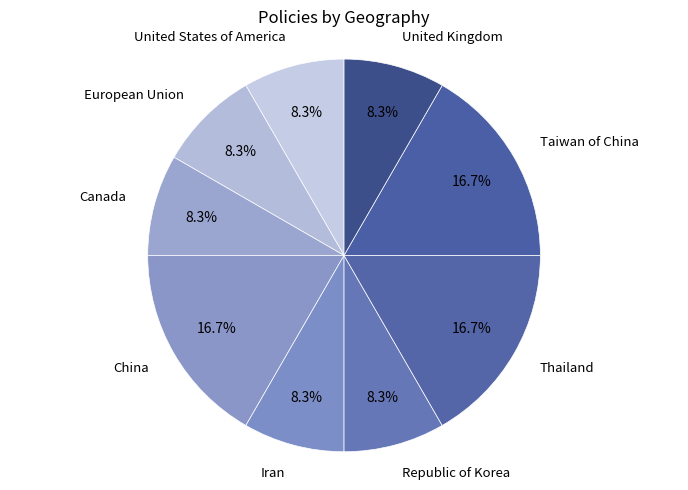

Approximately how many times larger is the value at Taiwan of China compared to Thailand?

1.0